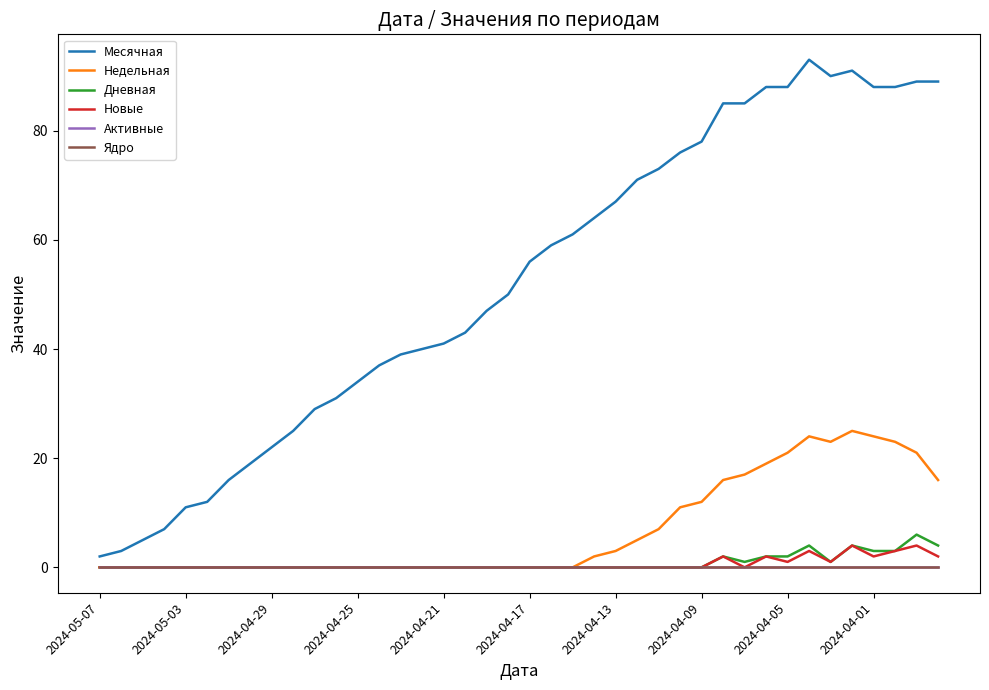

Which series has the largest range (max minus min)?

Месячная